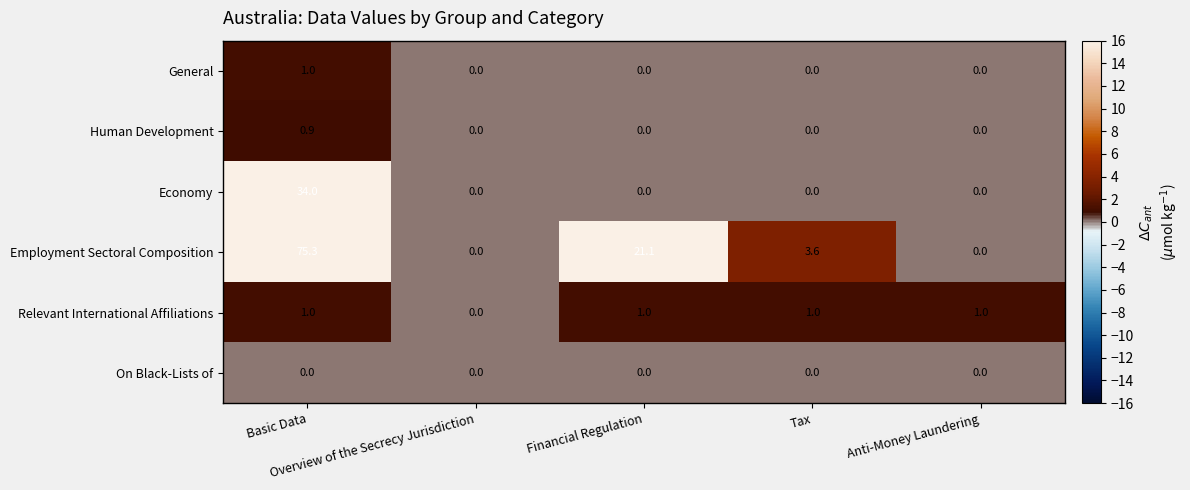

How many Human Development values are between 0 and 1?

5